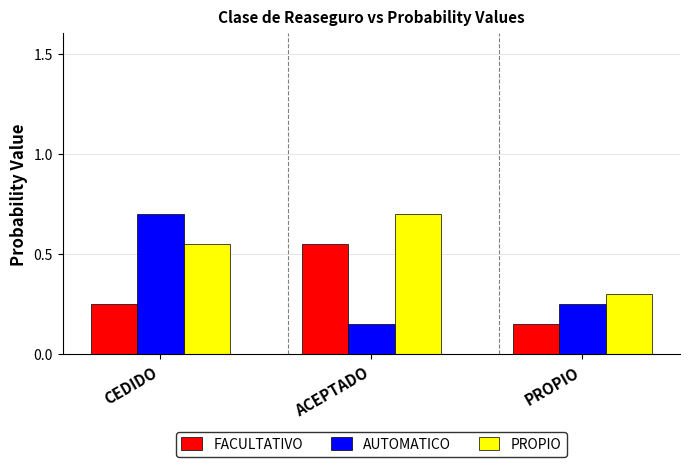

What is the difference between the maximum and minimum values in the FACULTATIVO series?

0.4